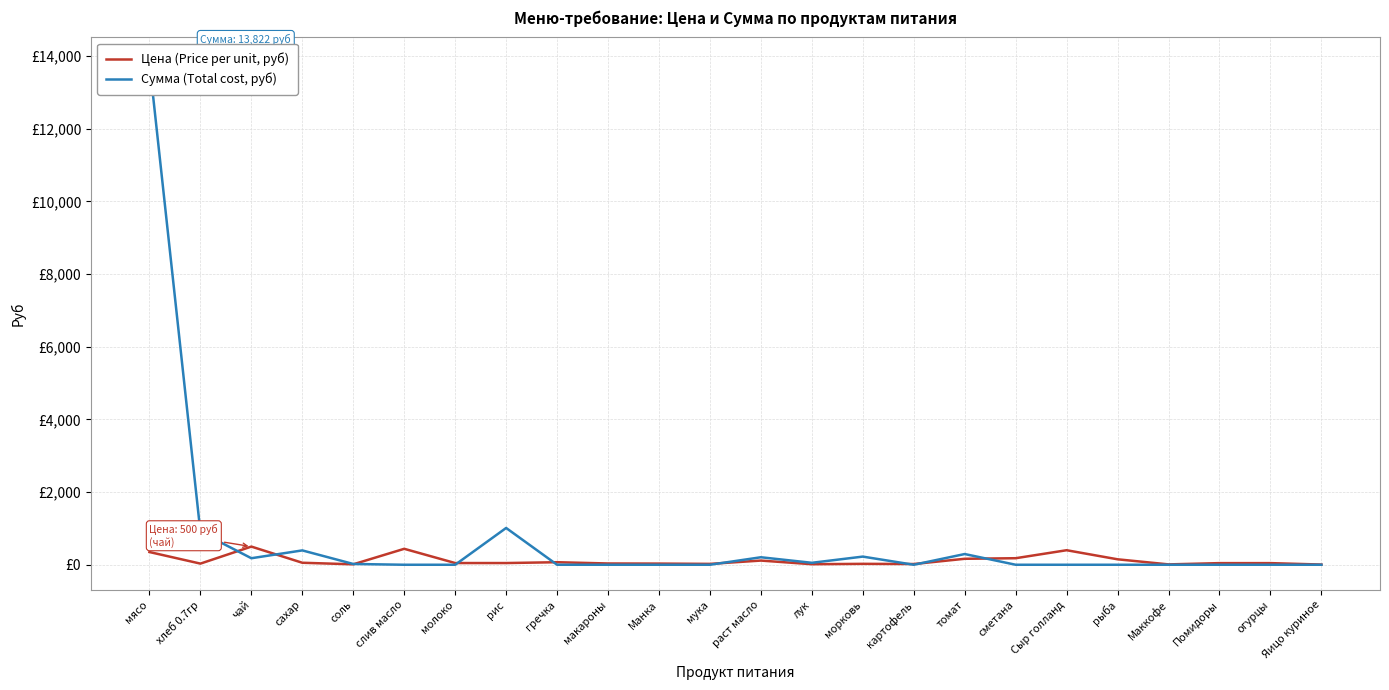

Reading left to right, what are all the values shown in this chart?

Цена (Price per unit, руб): мясо=350.0	хлеб 0.7гр=31.4	чай=500.0	сахар=55.0	соль=12.0	слив масло=438.9	молоко=47.0	рис=47.0	гречка=70.0	макароны=35.0	Манка=32.0	мука=24.0	раст масло=115.0	лук=15.0	морковь=25.0	картофель=20.0	томат=164.3	сметана=180.0	Сыр голланд=400.0	рыба=150.0	Маккофе=10.0	Помидоры=45.0	огурцы=45.0	Яицо куриное=5.5
Сумма (Total cost, руб): мясо=13821.5	хлеб 0.7гр=902.7	чай=179.5	сахар=394.9	соль=21.5	слив масло=0.0	молоко=0.0	рис=1012.4	гречка=0.0	макароны=0.0	Манка=0.0	мука=0.0	раст масло=206.4	лук=53.9	морковь=224.4	картофель=0.0	томат=294.9	сметана=0.0	Сыр голланд=0.0	рыба=0.0	Маккофе=0.0	Помидоры=0.0	огурцы=0.0	Яицо куриное=0.0